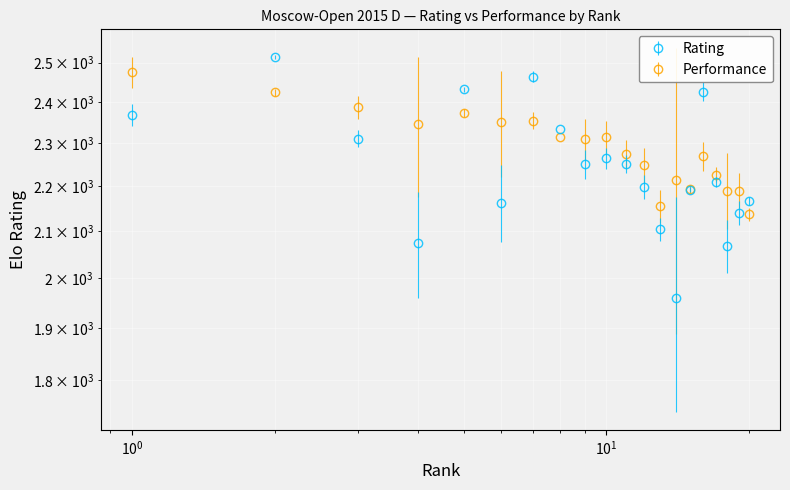

What is the sum of the Performance values at 10 and 9?

4624